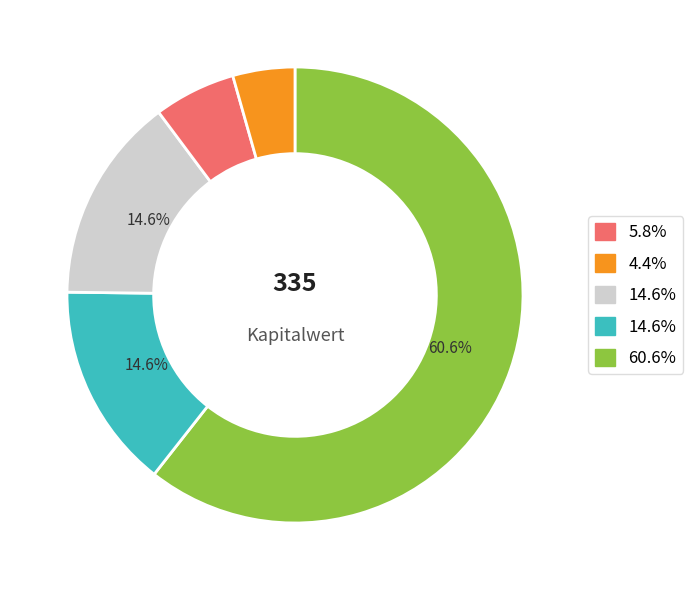

Does any single category account for the majority?

Yes